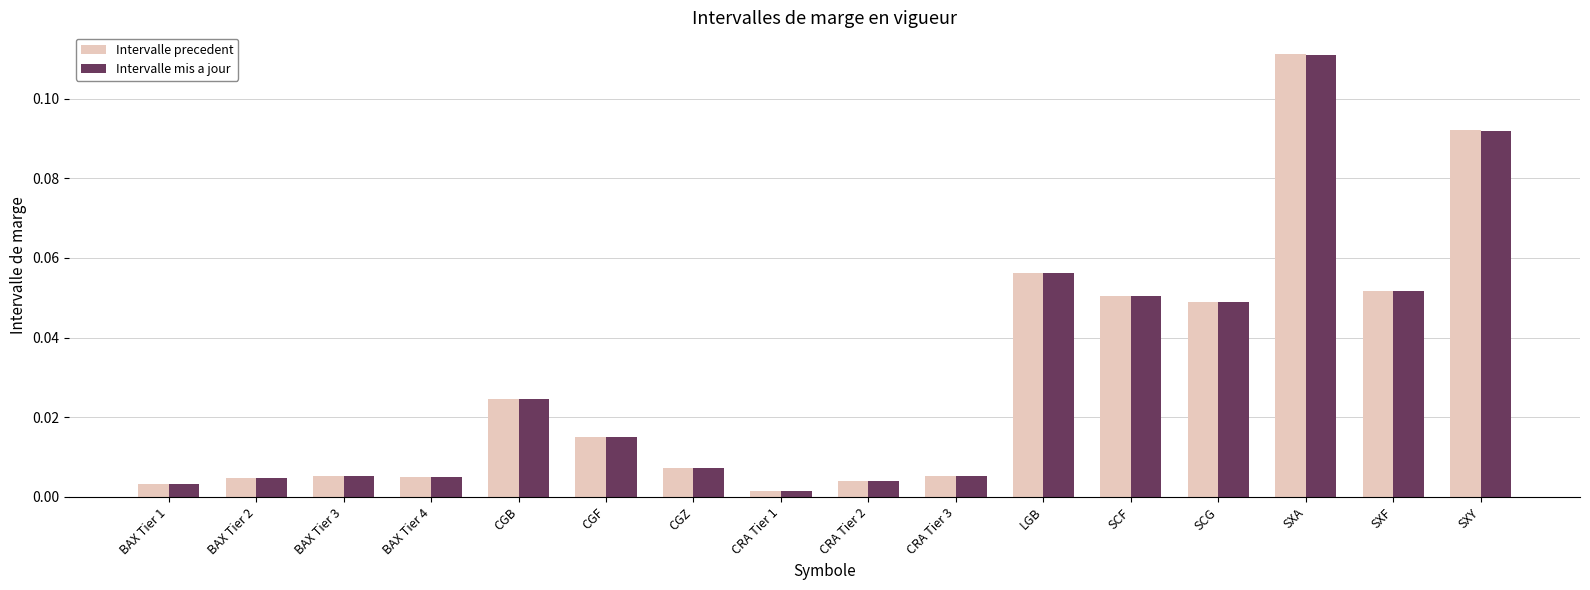

At how many categories does at least one series exceed 0?

16